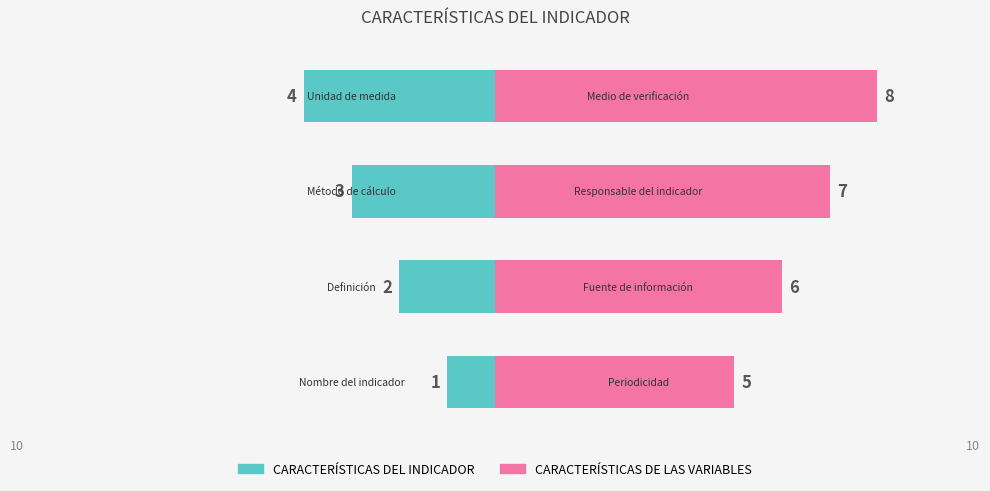

How many data points in CARACTERÍSTICAS DEL INDICADOR are above -2?

1